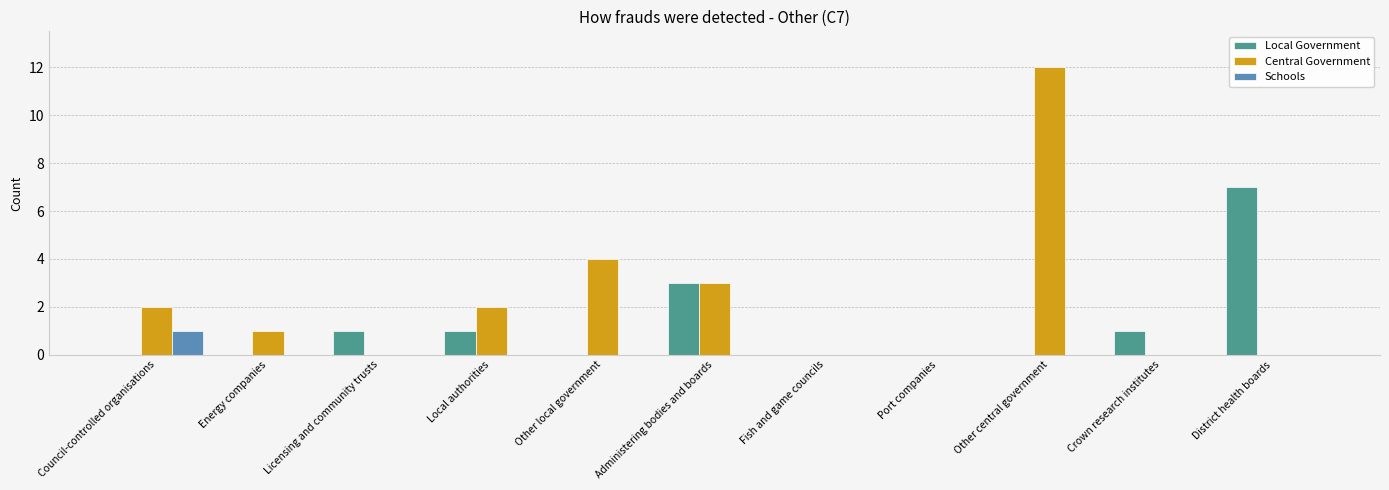

What is the sum of all Central Government values?

24